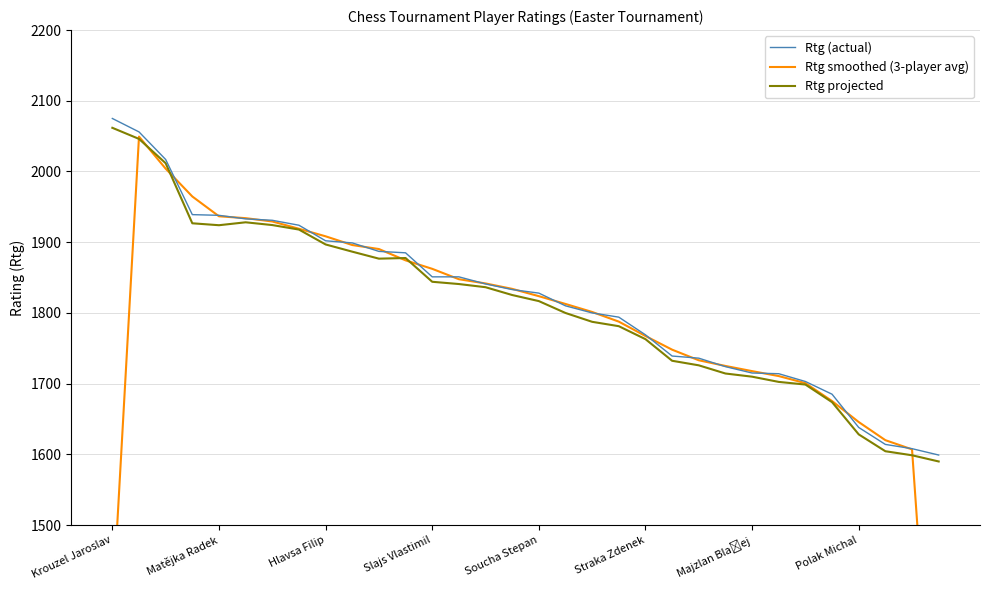

What is the minimum value shown in the chart?

1069.0